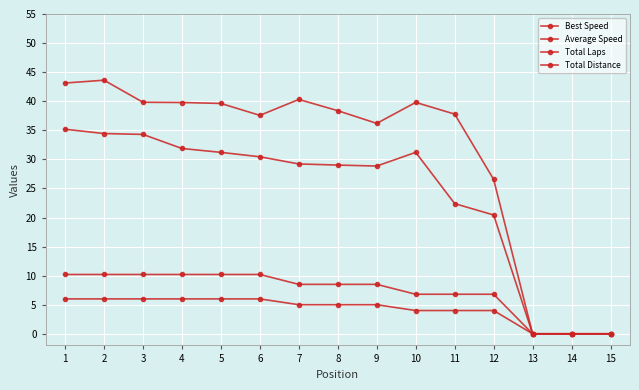

True or false: Average Speed and Total Distance cross at least once.

False